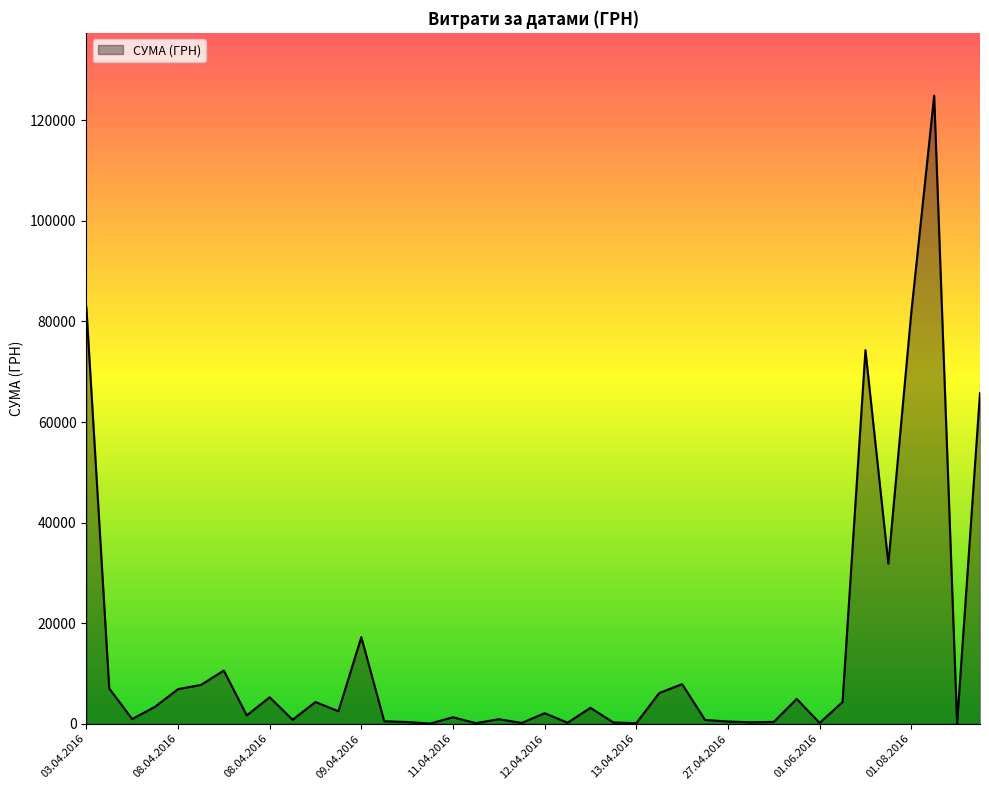

What is the greatest value displayed?

124904.8